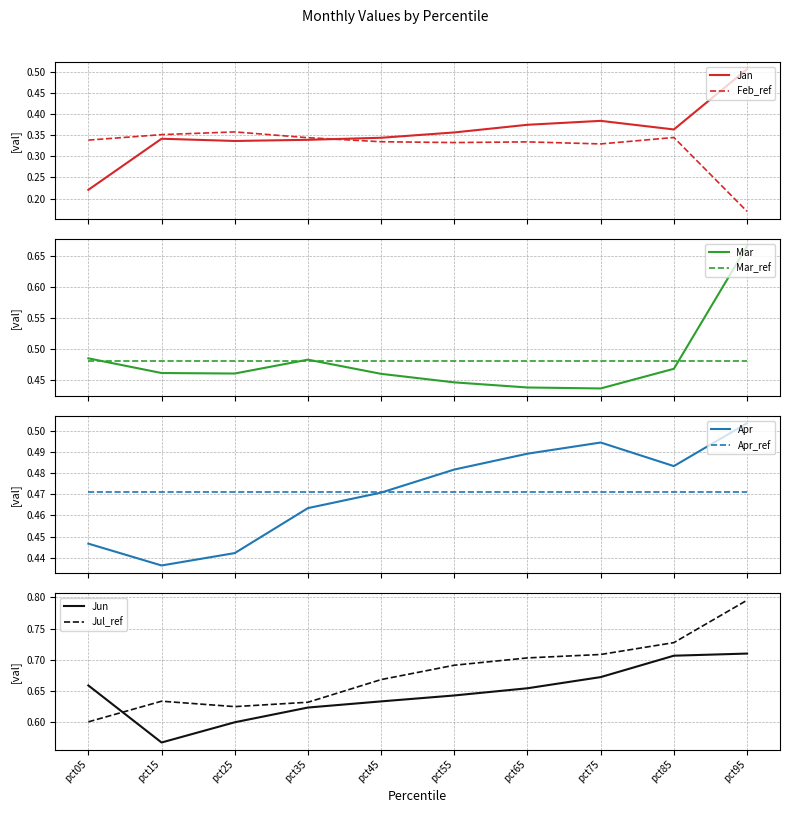

What is the maximum value for Mar?

0.7